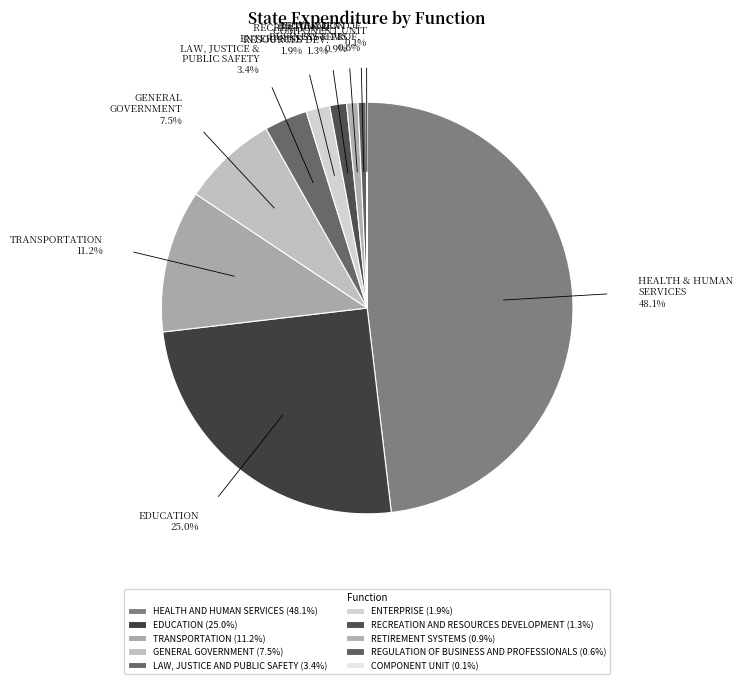

True or false: RETIREMENT SYSTEMS accounts for 1% of the total.

True